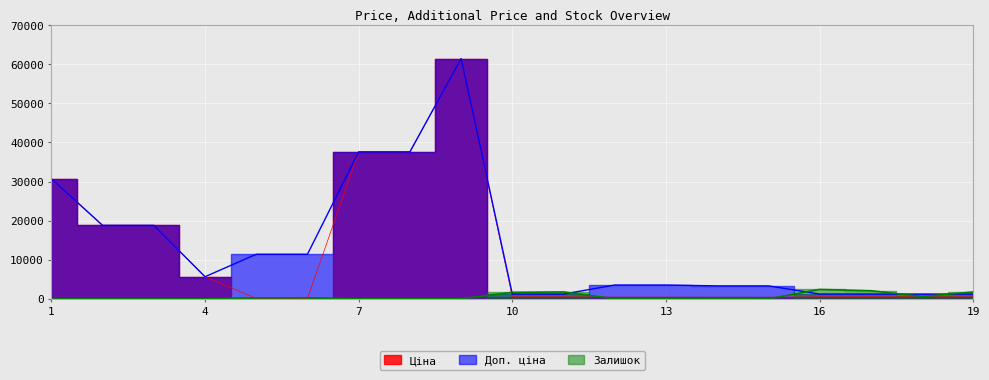

Is it true that Доп. ціна equals 11410.0 at 6?

True